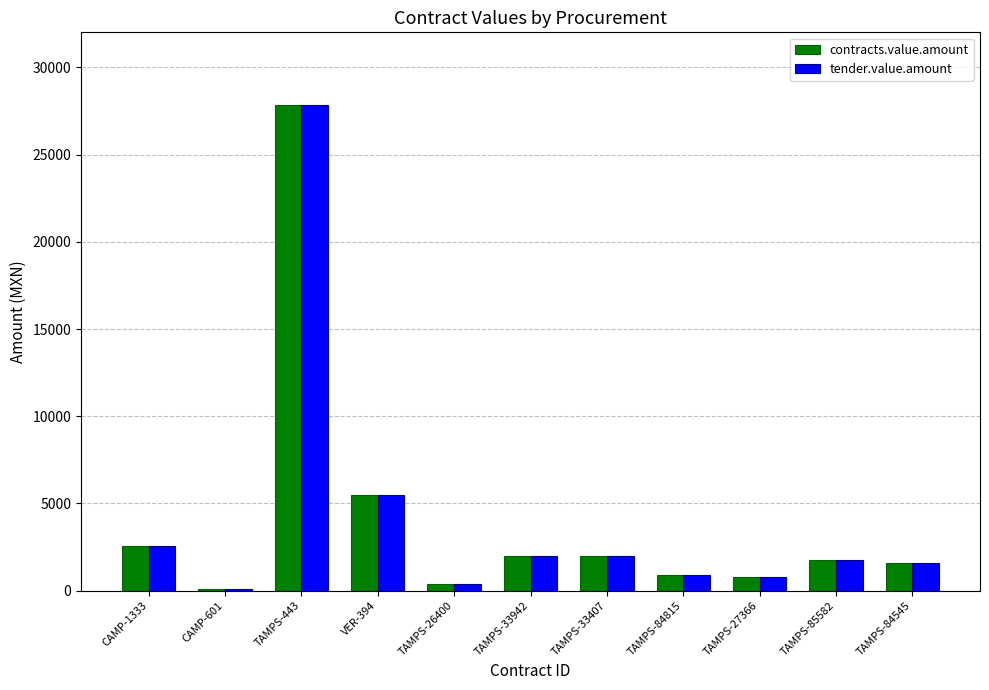

Which category has the highest value across all series?

TAMPS-443